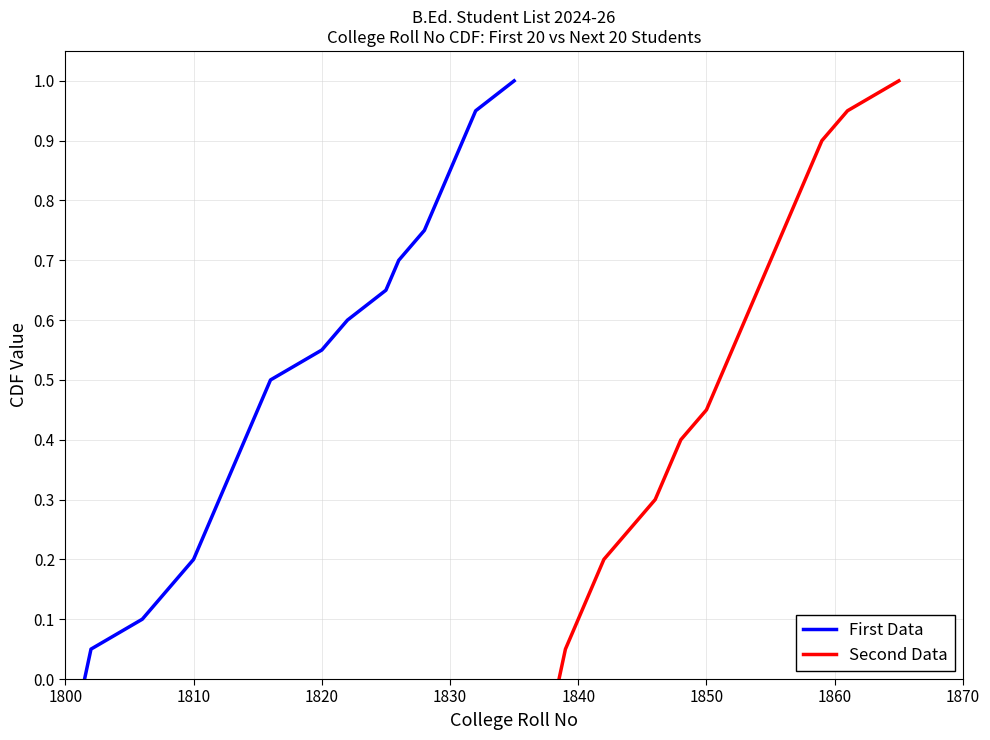

True or false: Second Data has a value of 0.1 at 1840.

True